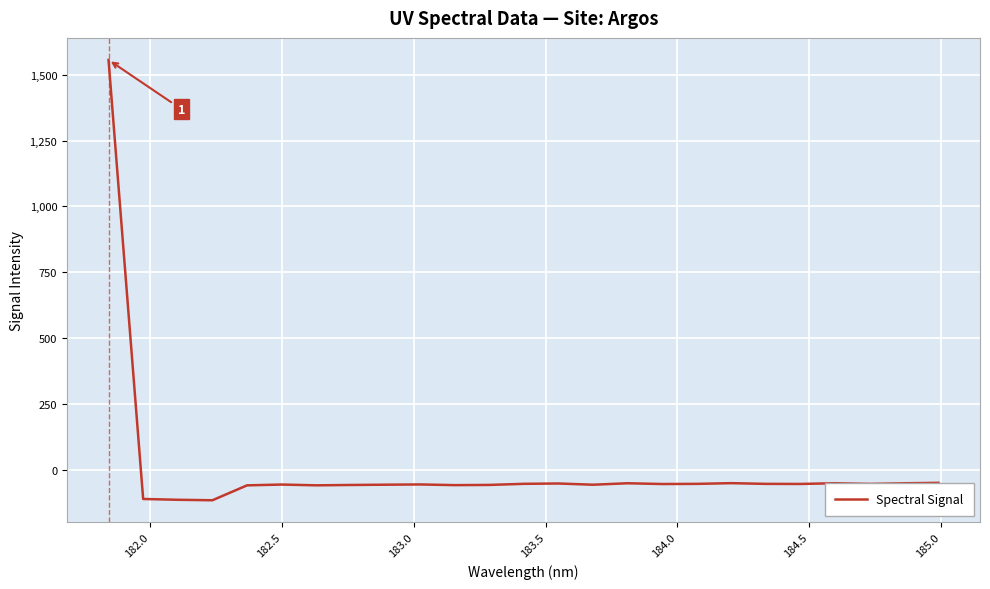

What is the greatest value displayed?

1555.7